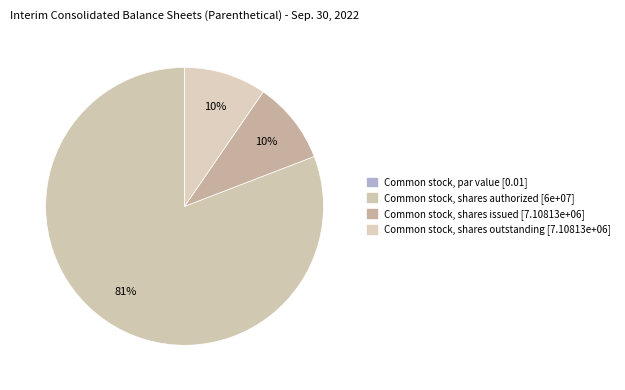

To the nearest percent, what portion does Common stock, shares outstanding represent?

10%